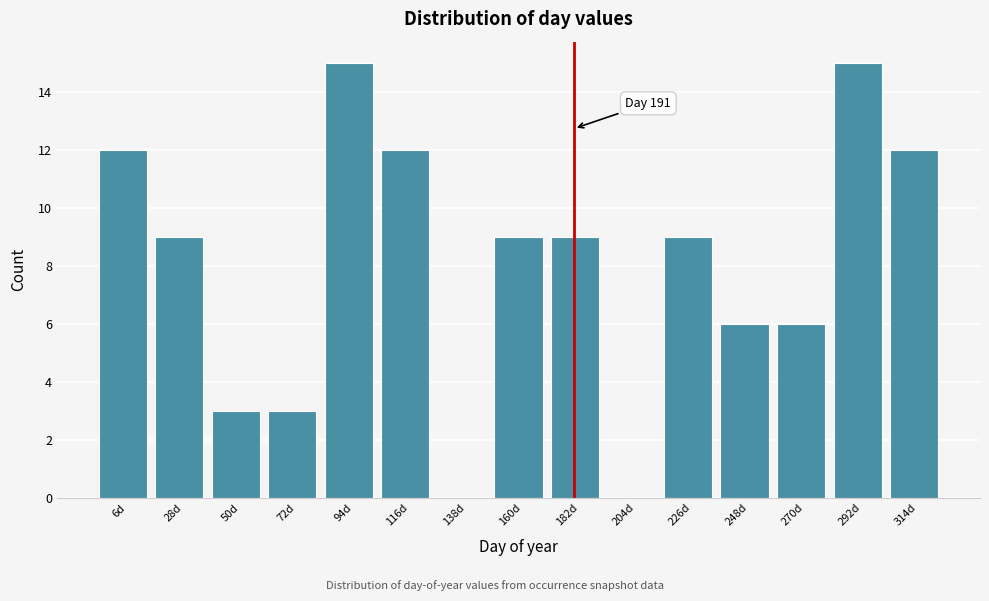

Reading left to right, list all the values displayed in this chart.

6d=12	28d=9	50d=3	72d=3	94d=15	116d=12	138d=0	160d=9	182d=9	204d=0	226d=9	248d=6	270d=6	292d=15	314d=12